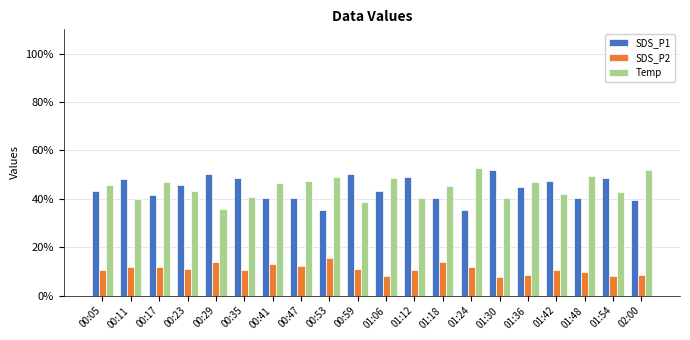

What is the spread (max minus min) of values at 01:12?

38.6